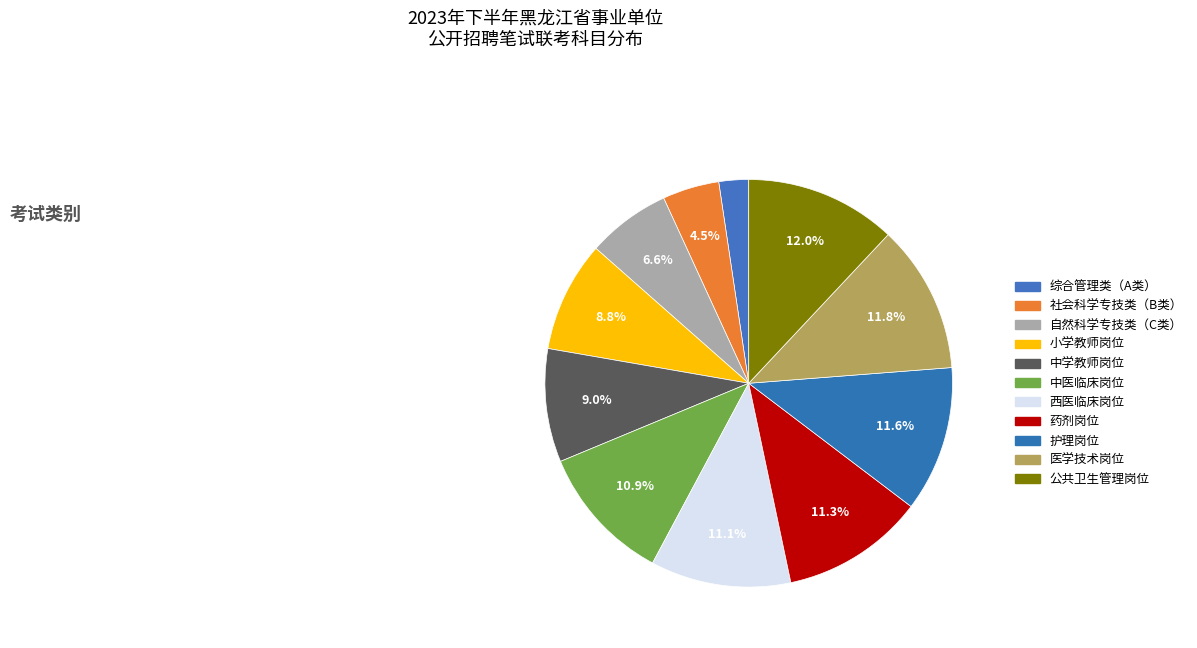

Rank the categories by value from lowest to highest.

综合管理类（A类）, 社会科学专技类（B类）, 自然科学专技类（C类）, 小学教师岗位, 中学教师岗位, 中医临床岗位, 西医临床岗位, 药剂岗位, 护理岗位, 医学技术岗位, 公共卫生管理岗位